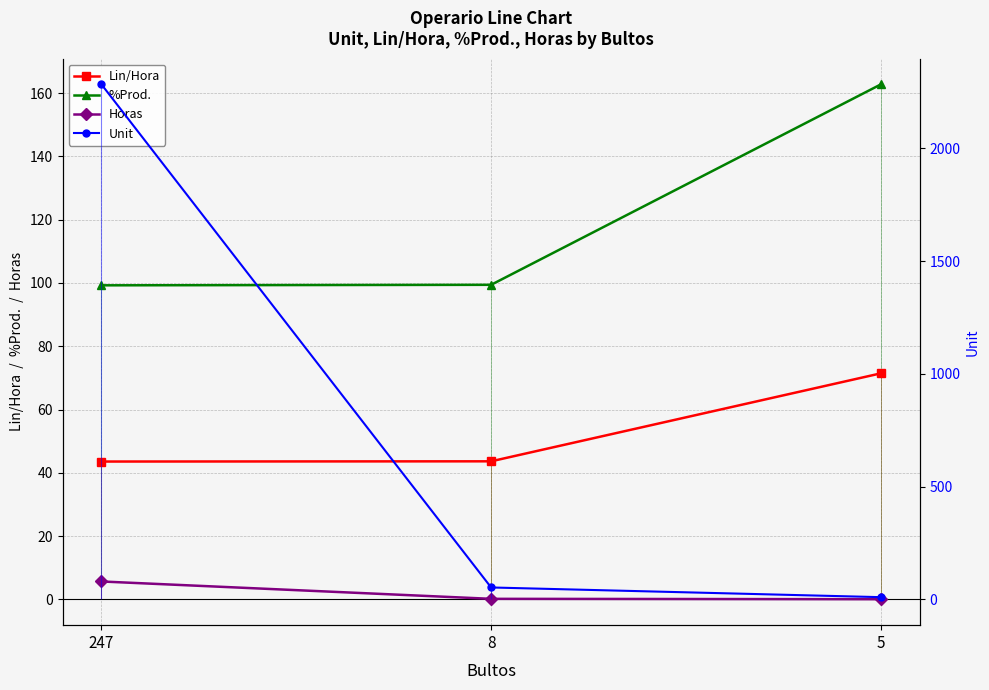

Reading left to right, what are all the values shown in this chart?

Lin/Hora: 43.6	43.6	71.4
%Prod.: 99.2	99.4	162.7
Horas: 5.7	0.2	0.1
Unit: 2284.0	53.0	10.0